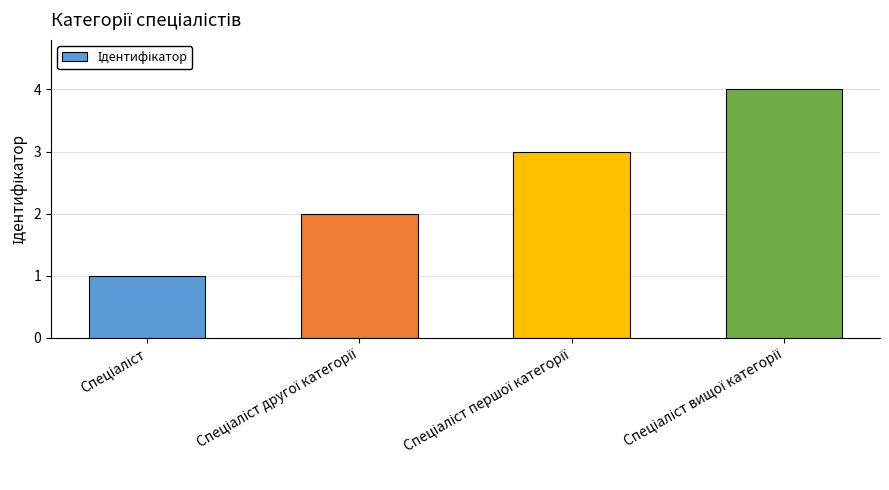

What is the greatest value displayed?

4